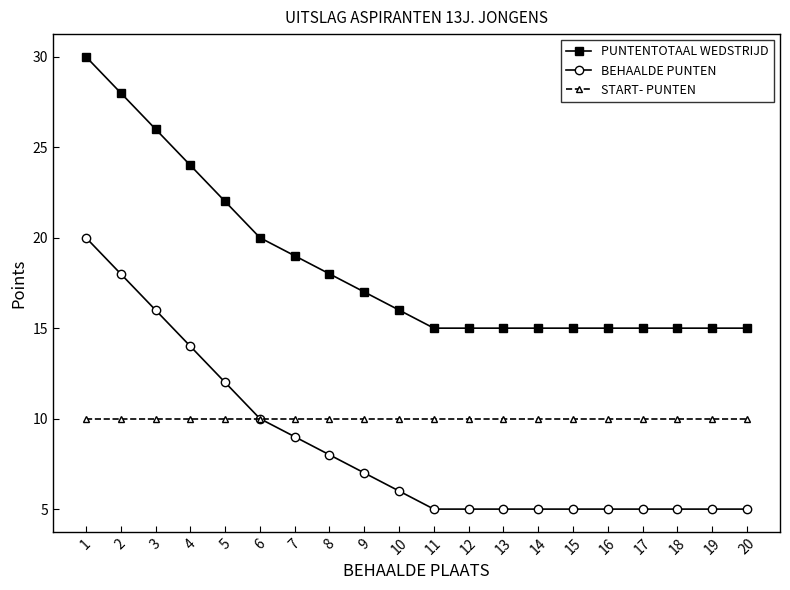

What is the difference between the PUNTENTOTAAL WEDSTRIJD values at 18 and 2?

13